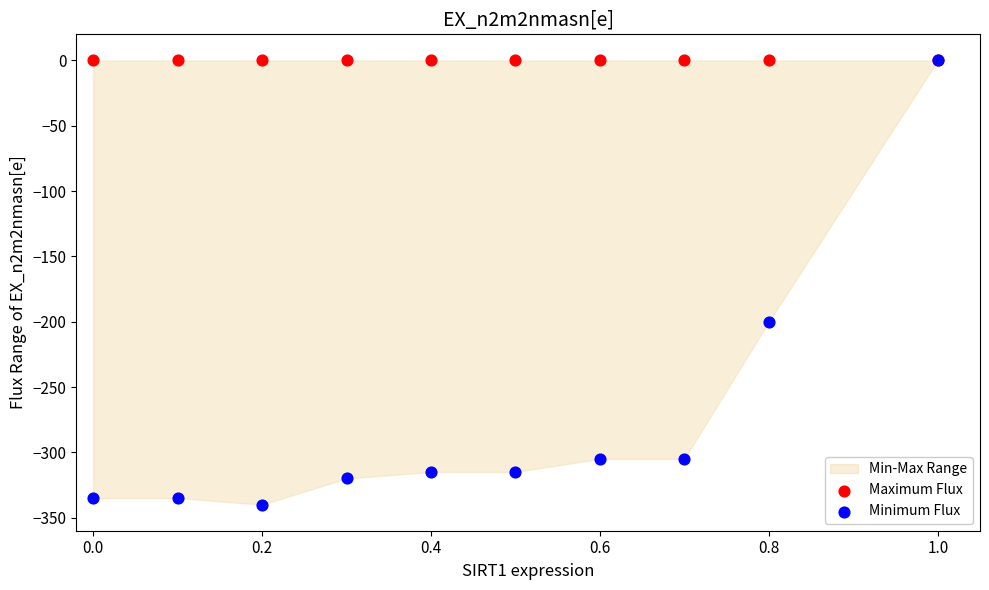

Across all series, what Y value is closest to -170?

-200